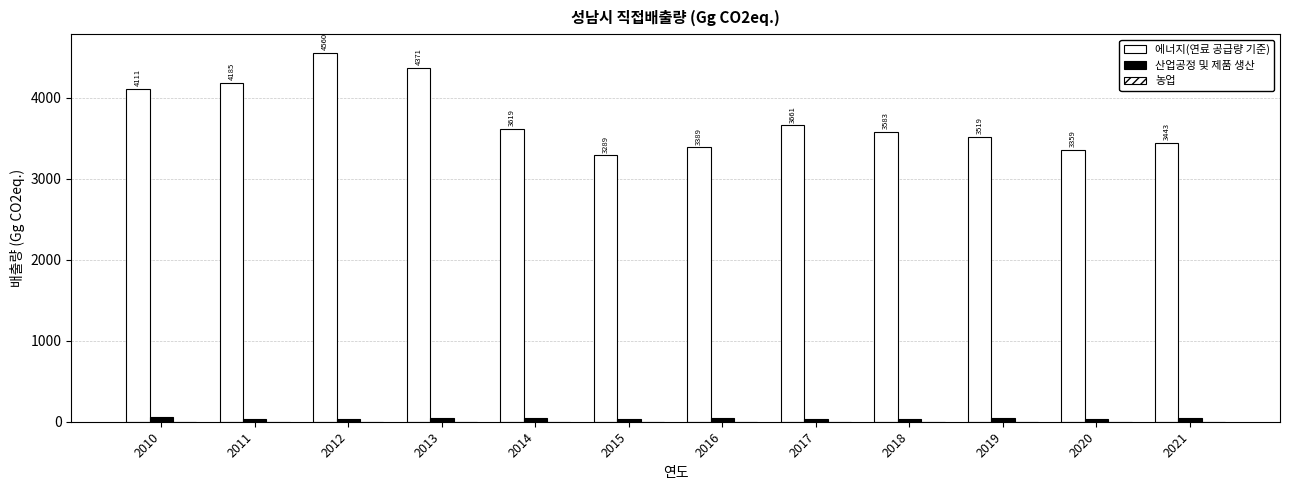

What is the sum of the 에너지(연료 공급량 기준) values at 2016 and 2021?

6831.9